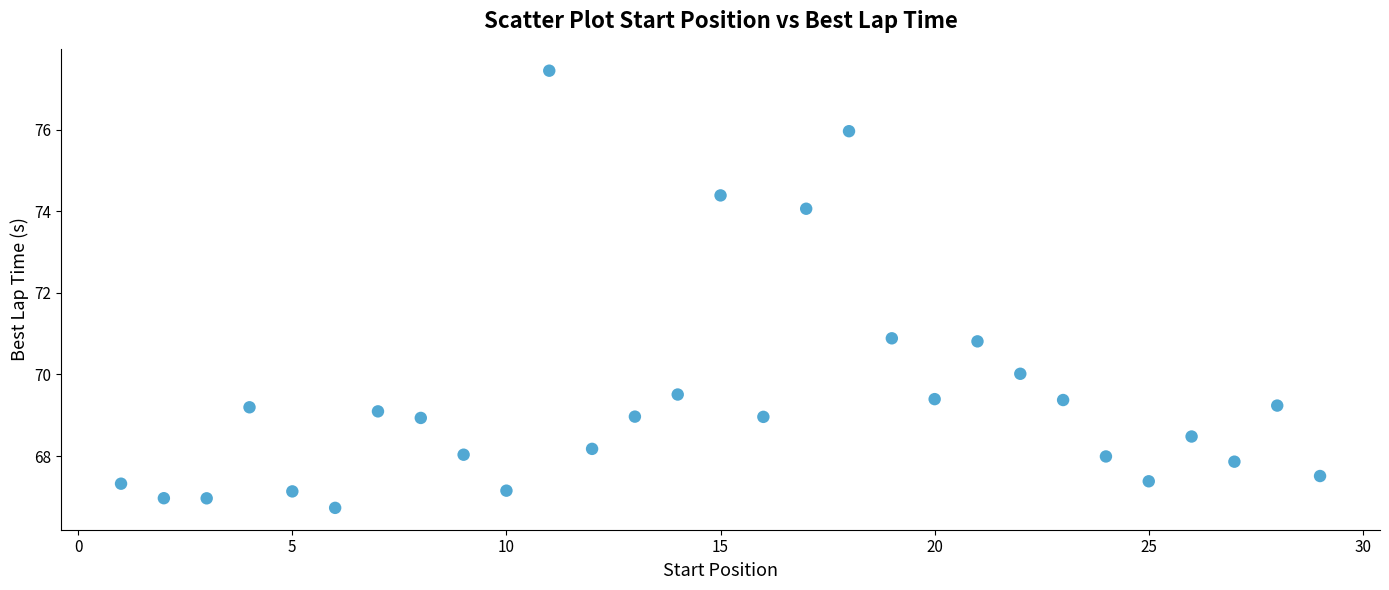

What is the range of Y values (max minus min)?

10.7